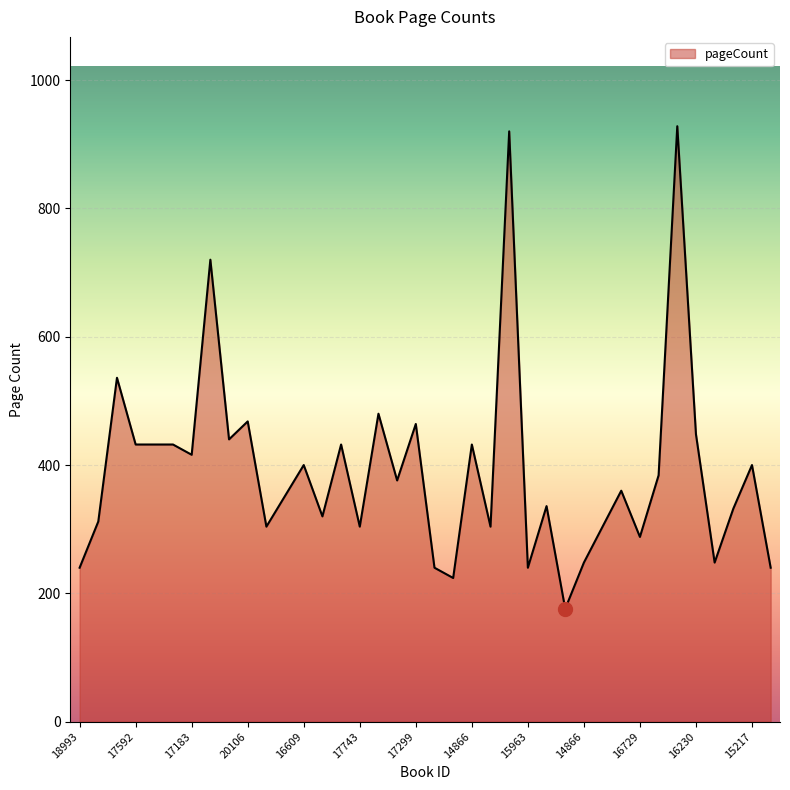

Count the number of data series in this chart.

1